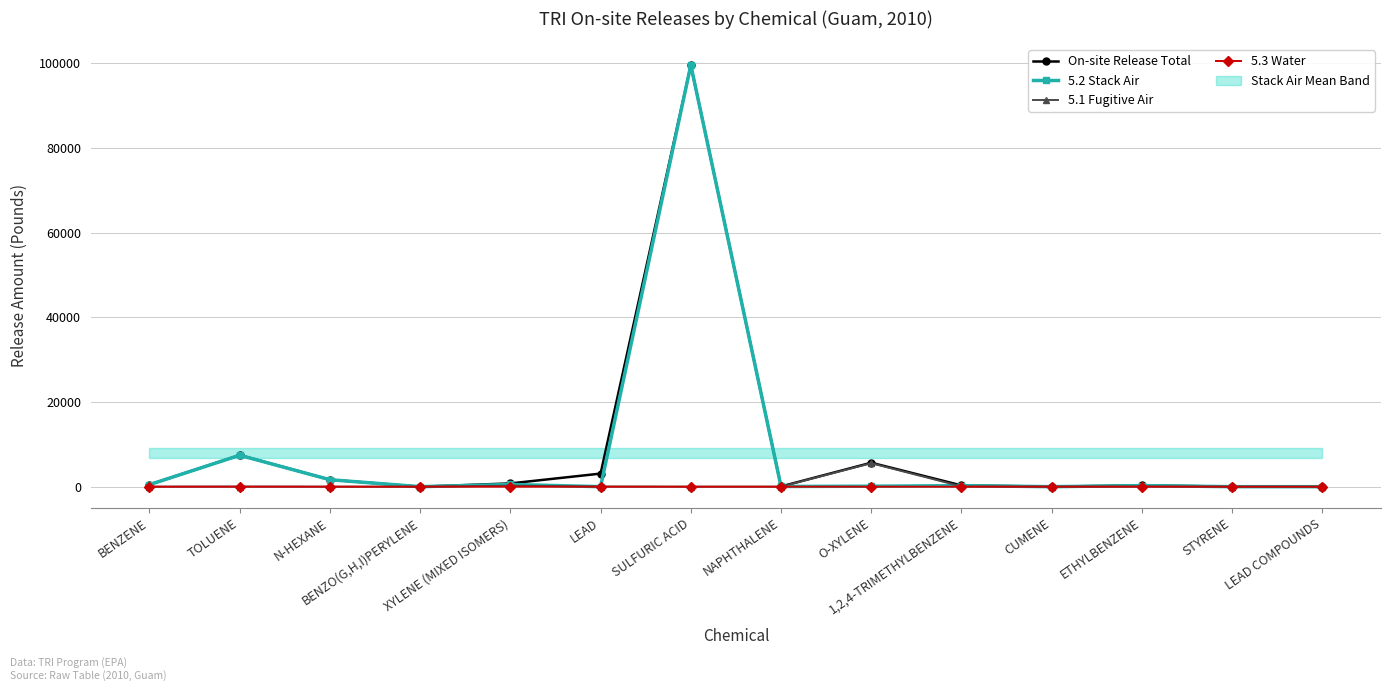

The value of 5.3 Water at XYLENE (MIXED ISOMERS) is 0.1. True or false?

True